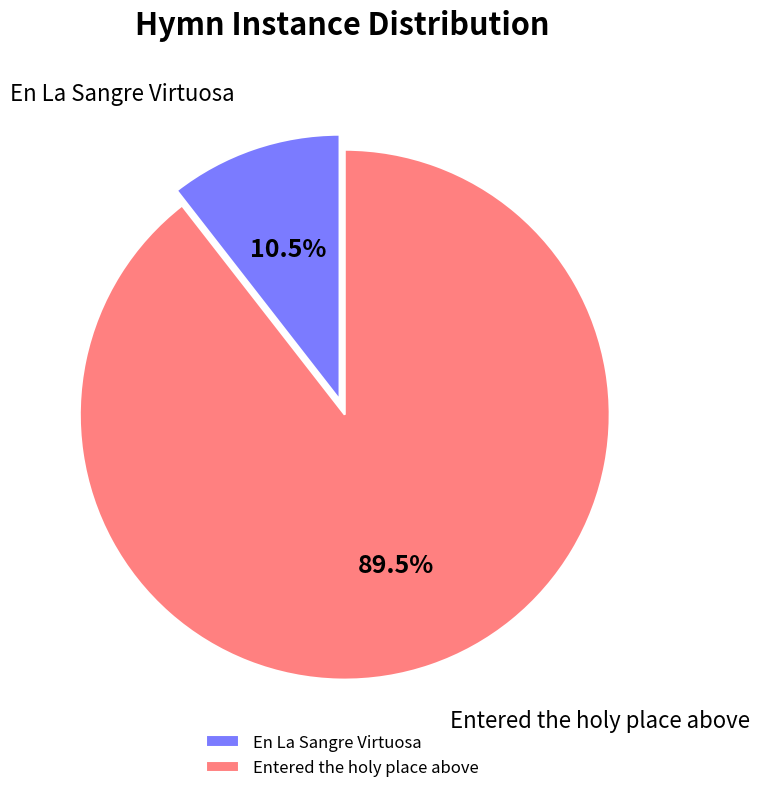

Combined, what portion of the pie is Entered the holy place above and En La Sangre Virtuosa?

100.0%